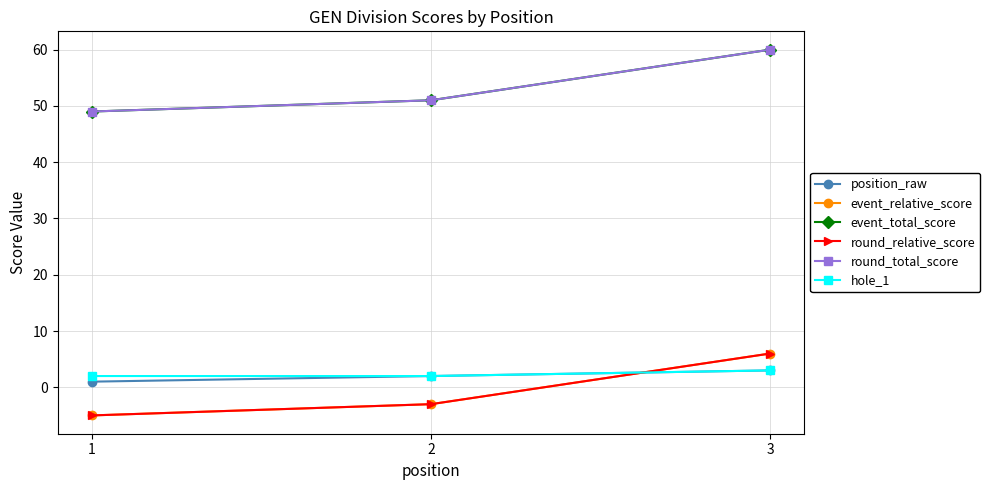

Rank the series at 1 from highest to lowest value.

event_total_score, round_total_score, hole_1, position_raw, event_relative_score, round_relative_score